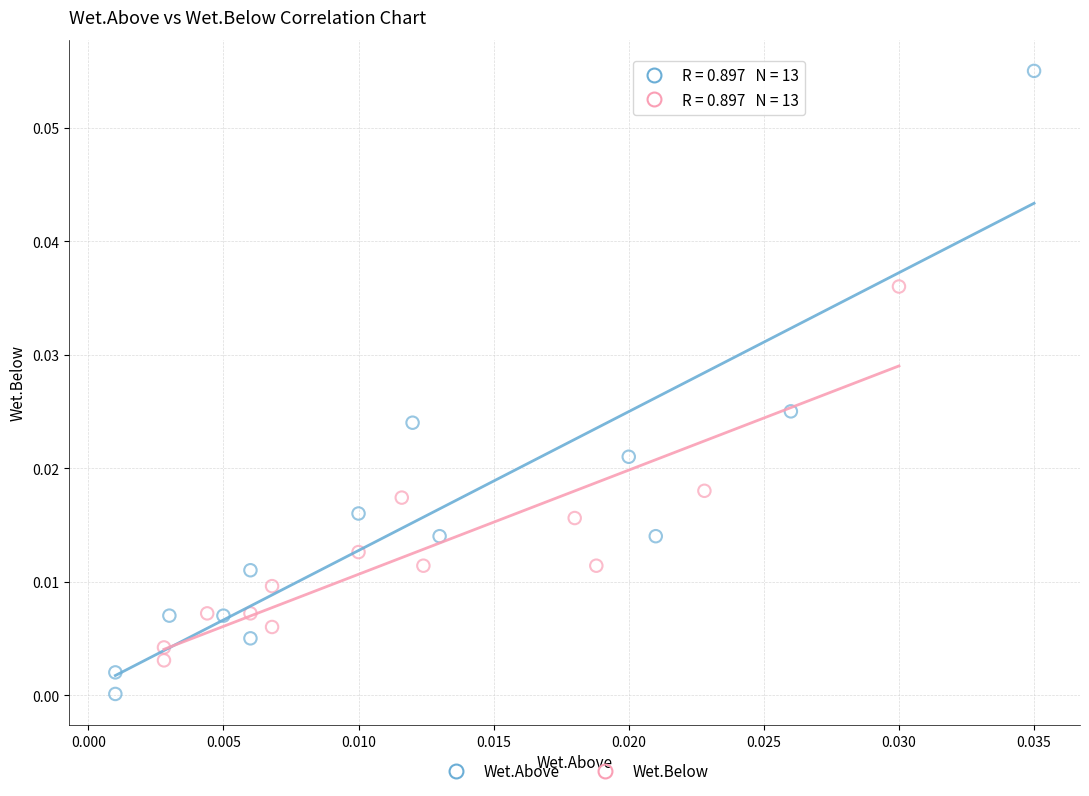

Which series has the largest Y range (max minus min)?

Wet.Above